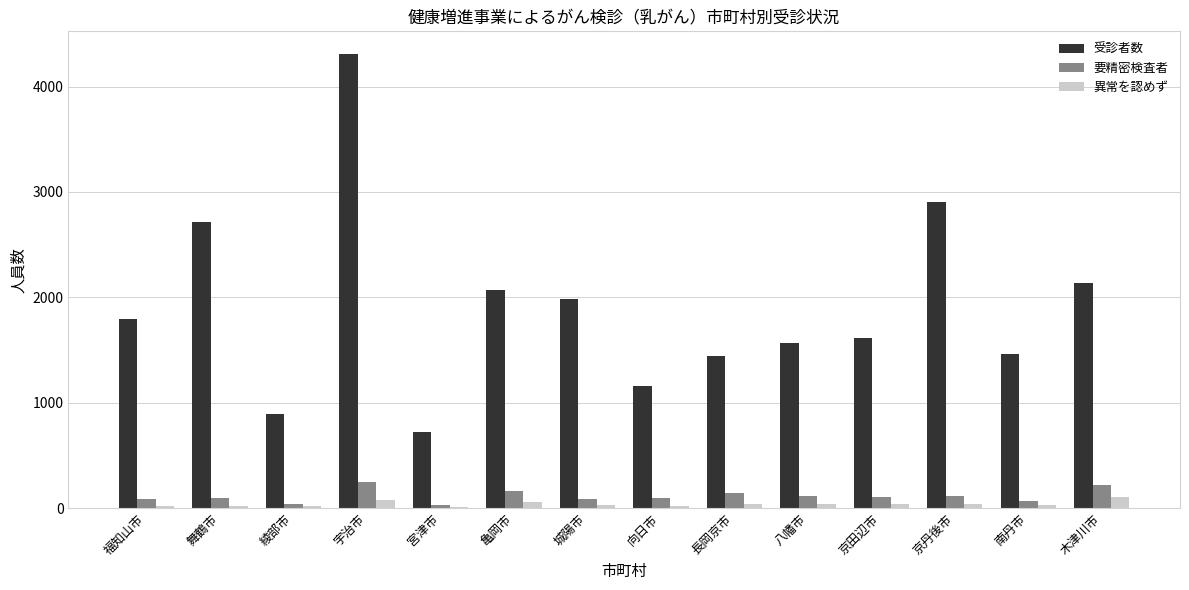

At which category does the chart reach its peak across all series?

宇治市